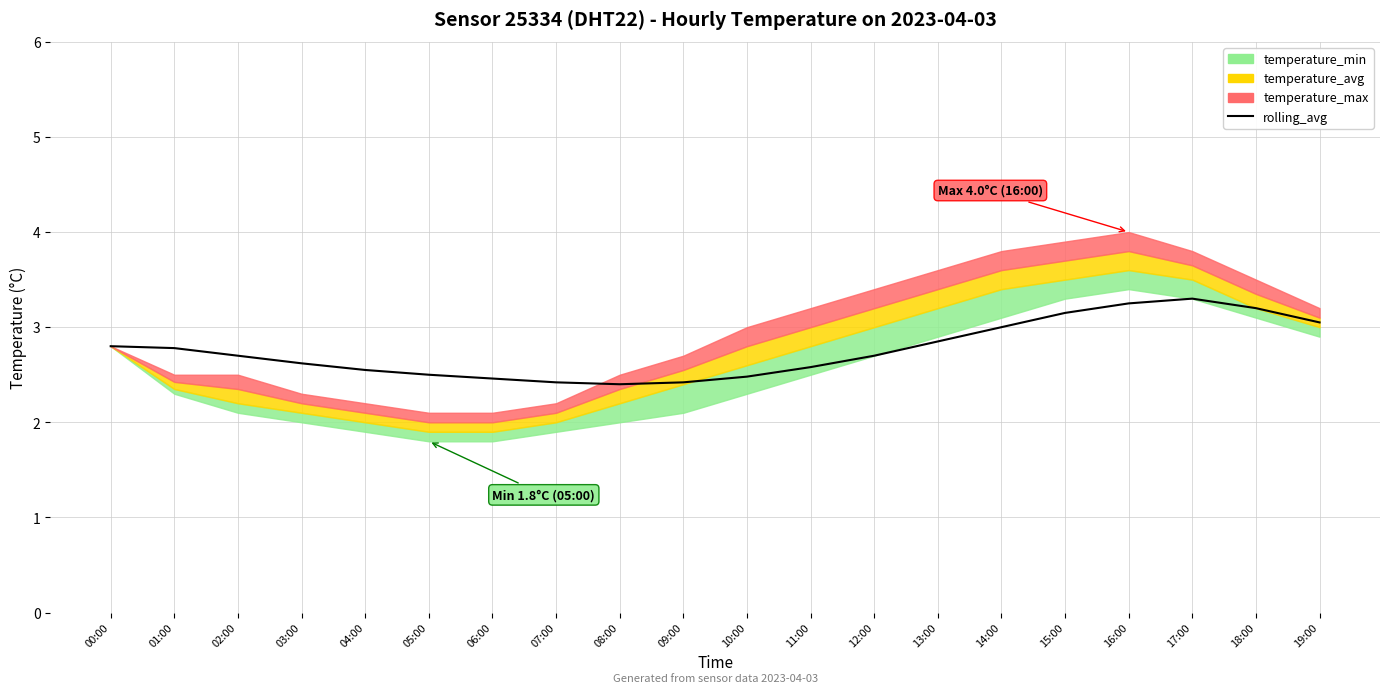

True or false: the data has more than 0 interior local peaks.

True